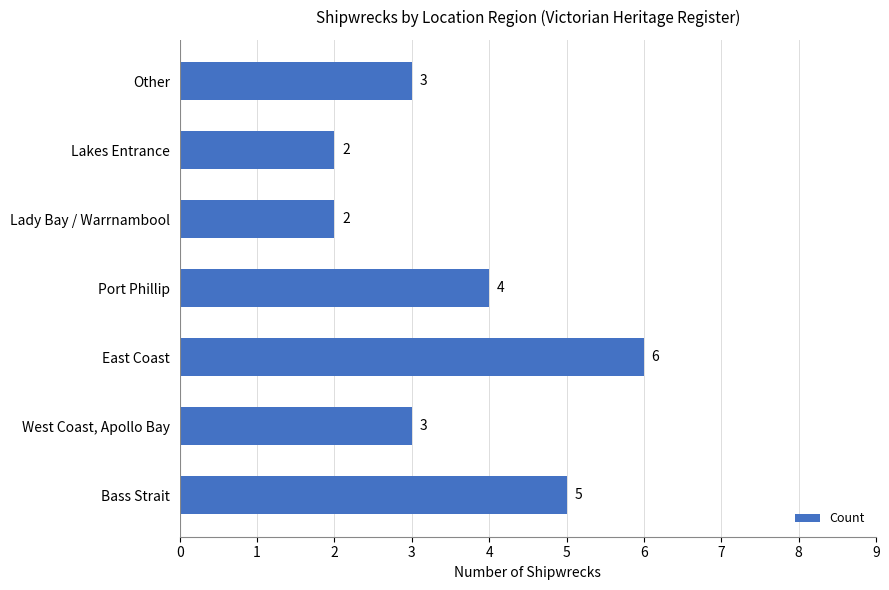

How many series are shown in this chart?

1